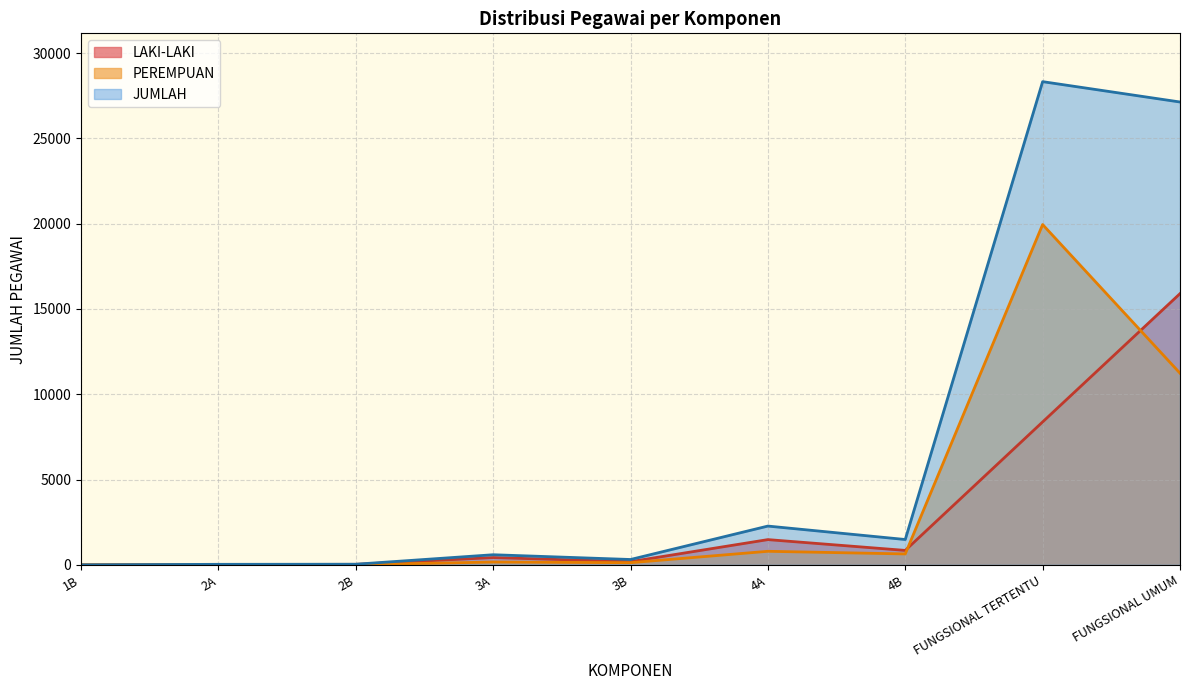

Where is the first local maximum for LAKI-LAKI?

3A